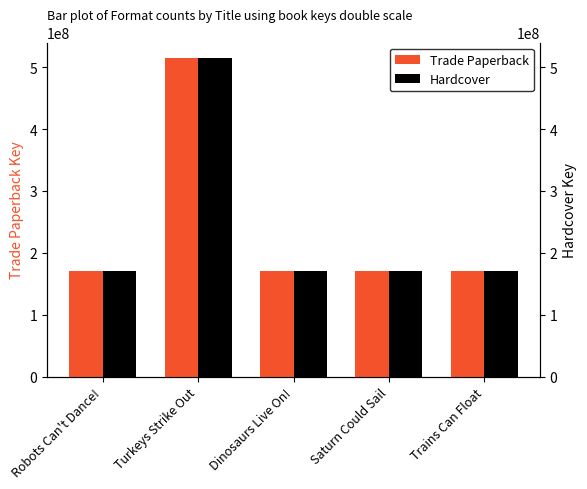

Does the chart contain any negative values?

No